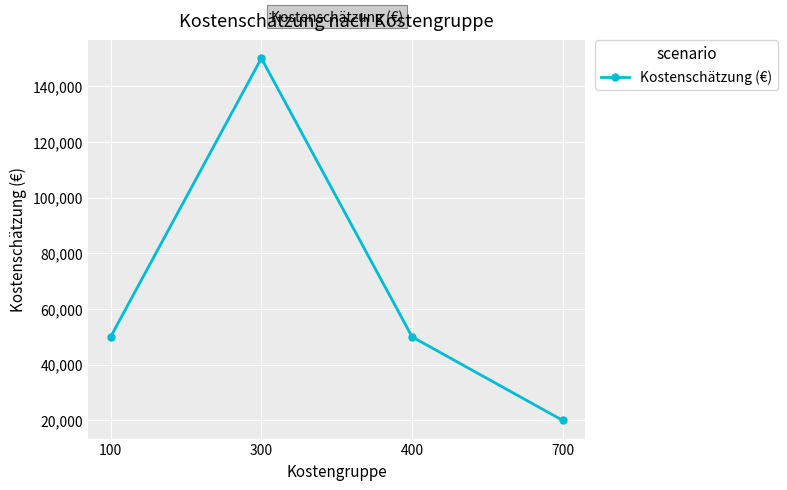

What is the value of the 2nd point from the left?

150000